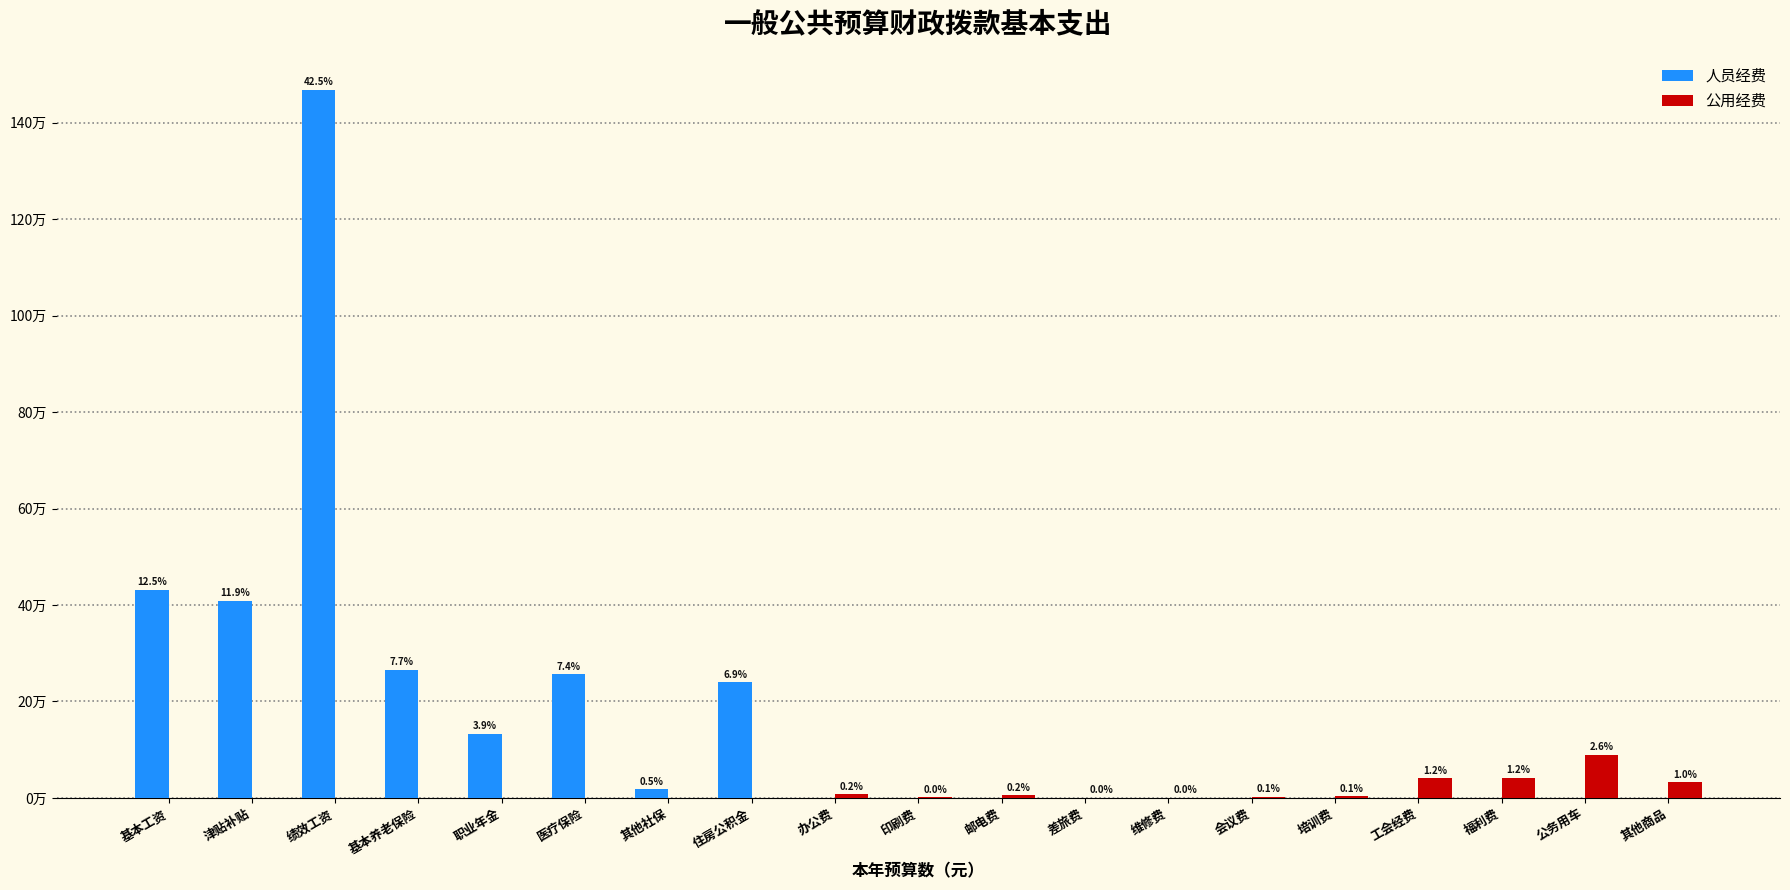

Does the chart contain stacked bars?

No